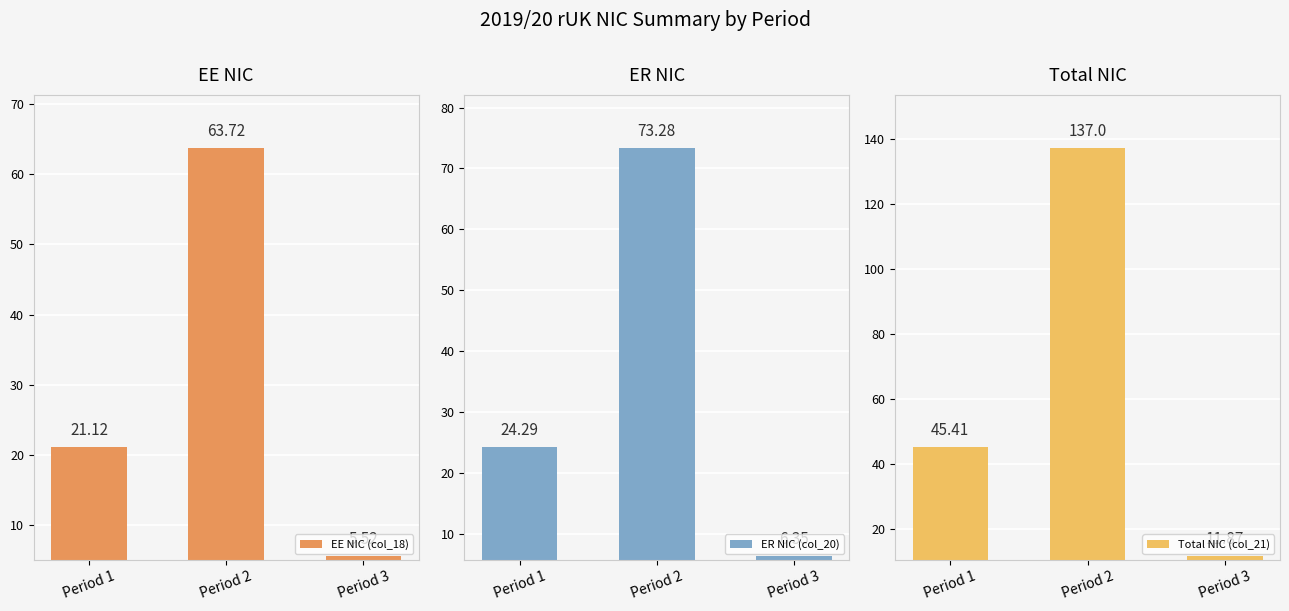

How many values in the Total NIC (col_21) series exceed 45?

2